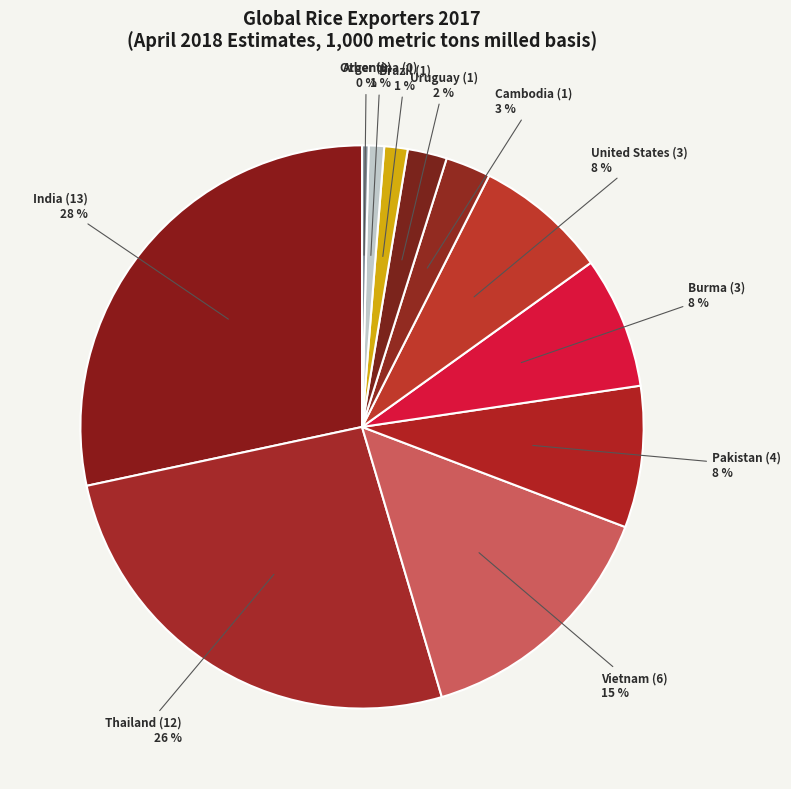

To the nearest percent, what is the difference between the largest and smallest slice percentages?

28%